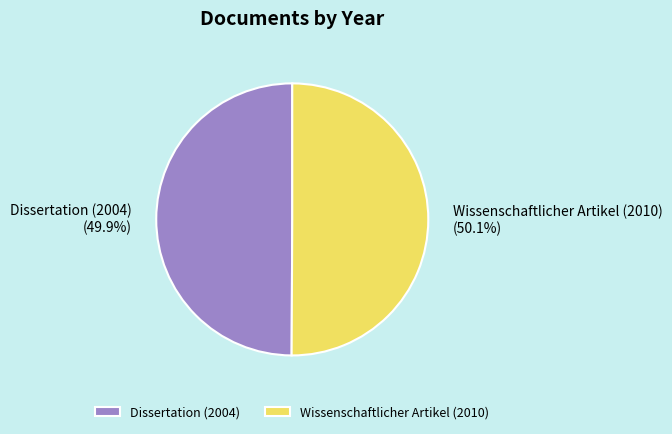

To the nearest percent, what portion does Dissertation (2004) represent?

50%